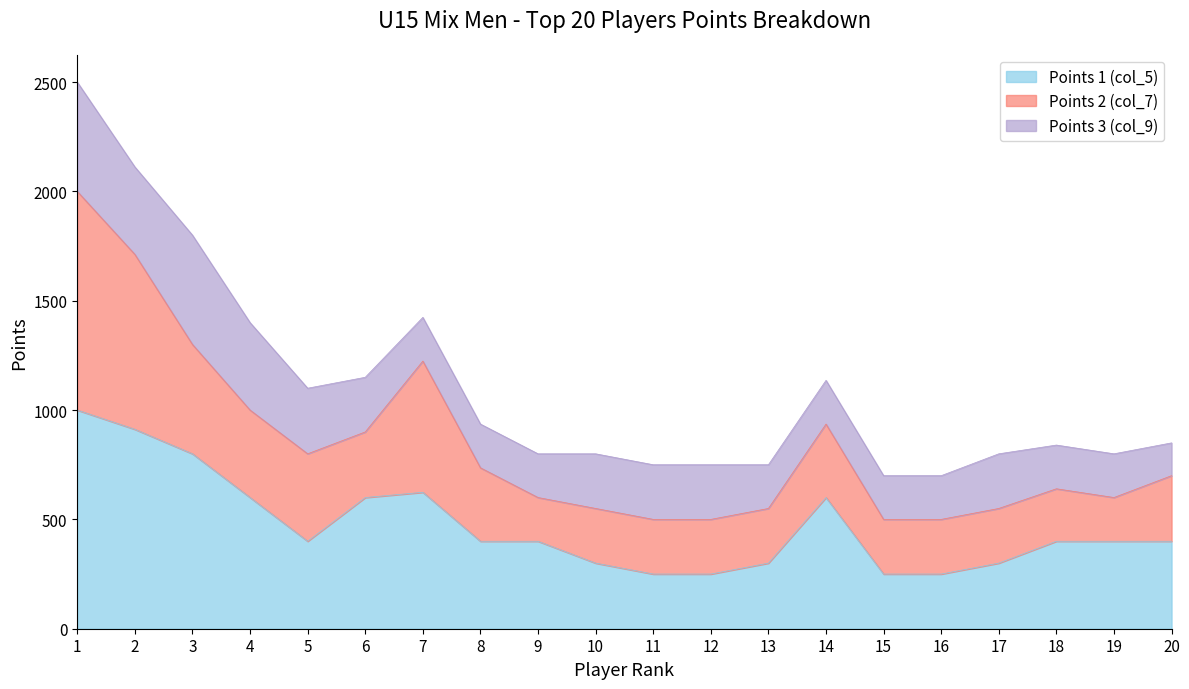

What is the total value across all series at 17?

800